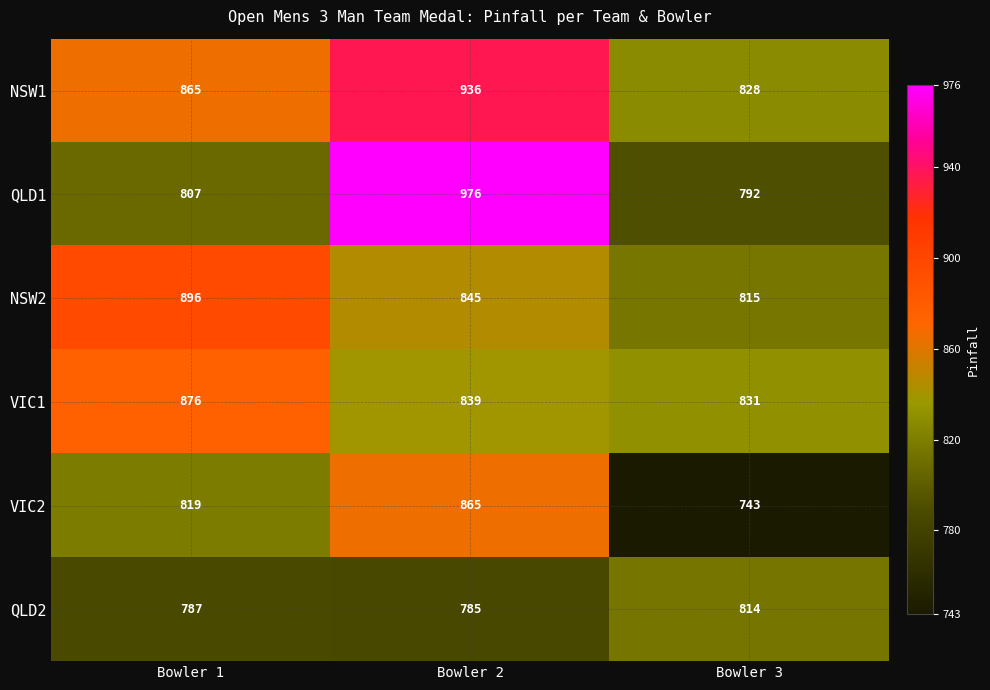

Read the NSW1 value at Bowler 3.

828